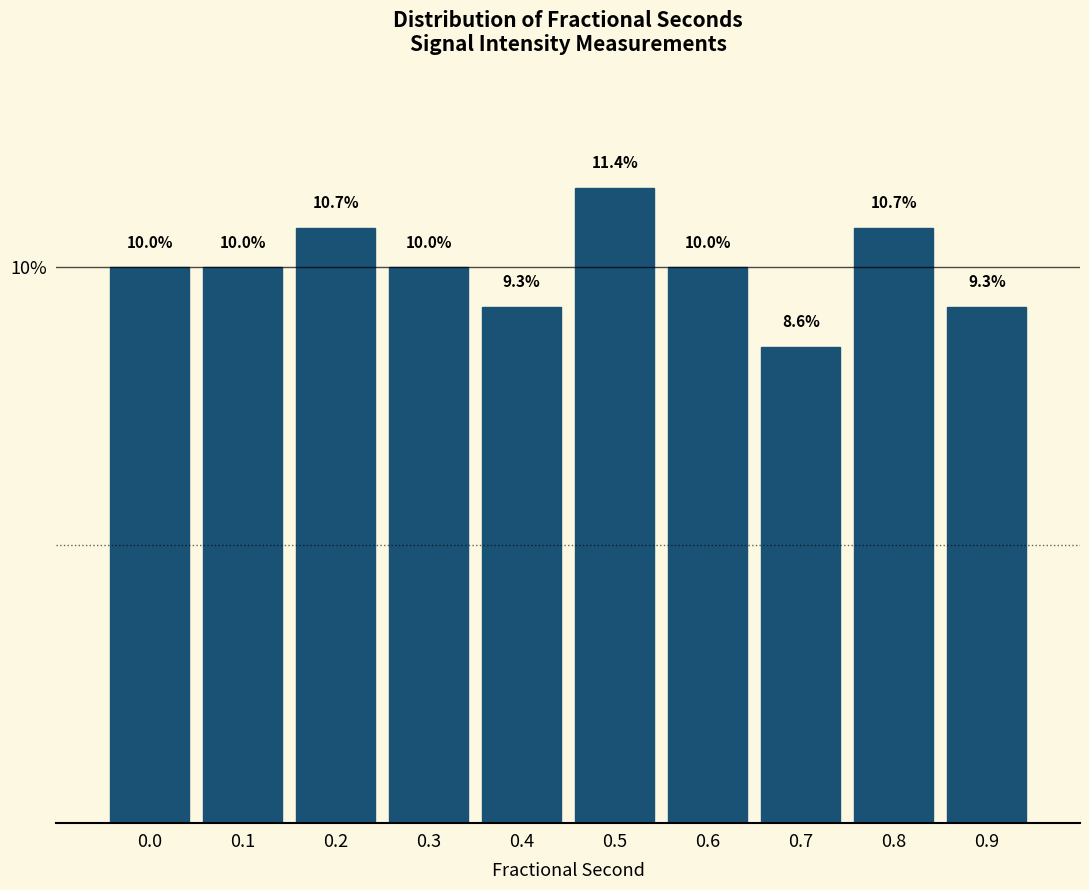

Reading left to right, list all the values displayed in this chart.

10.0	10.0	10.7	10.0	9.3	11.4	10.0	8.6	10.7	9.3